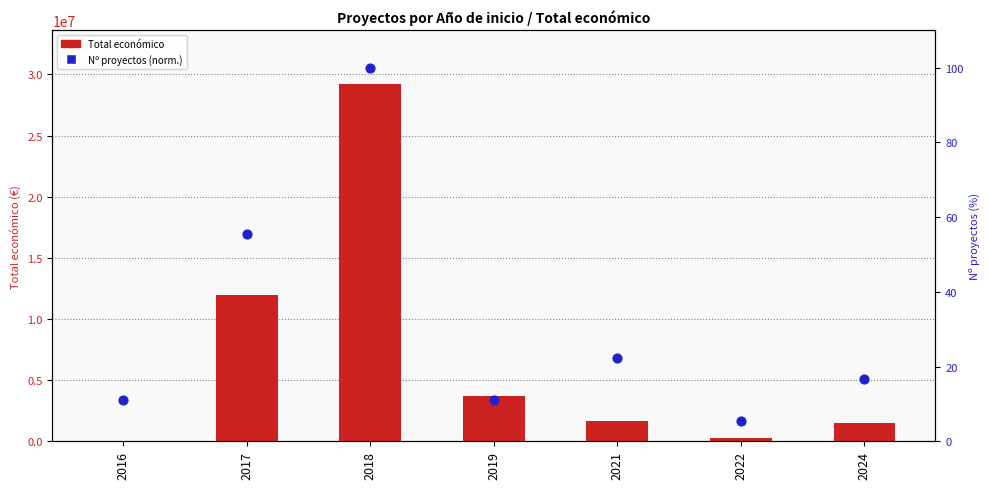

Which series contains the lowest Y value?

Nº proyectos (normalizado)